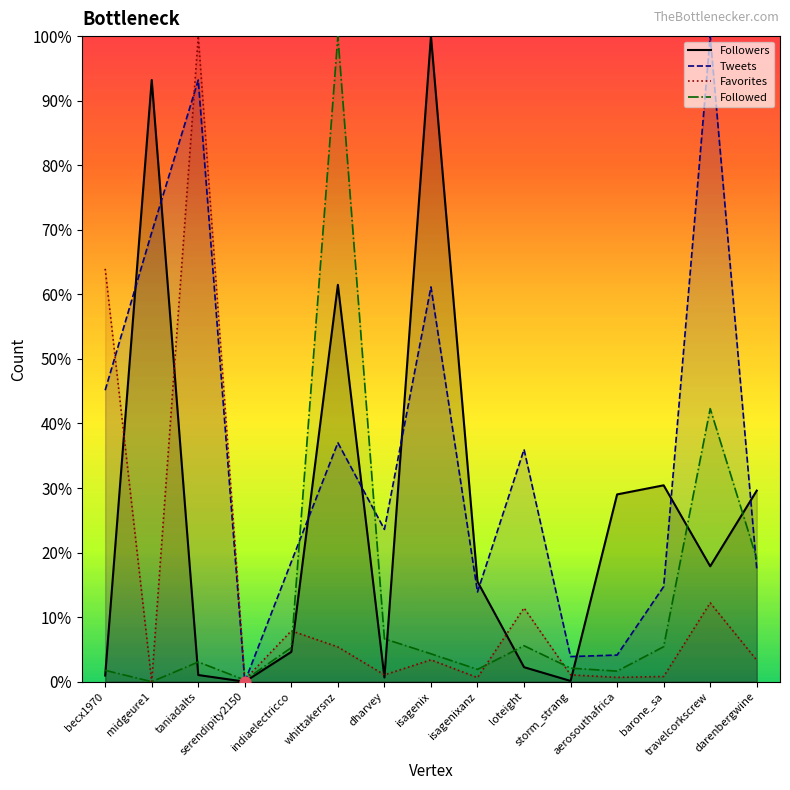

Which series has the largest total across all categories?

Tweets